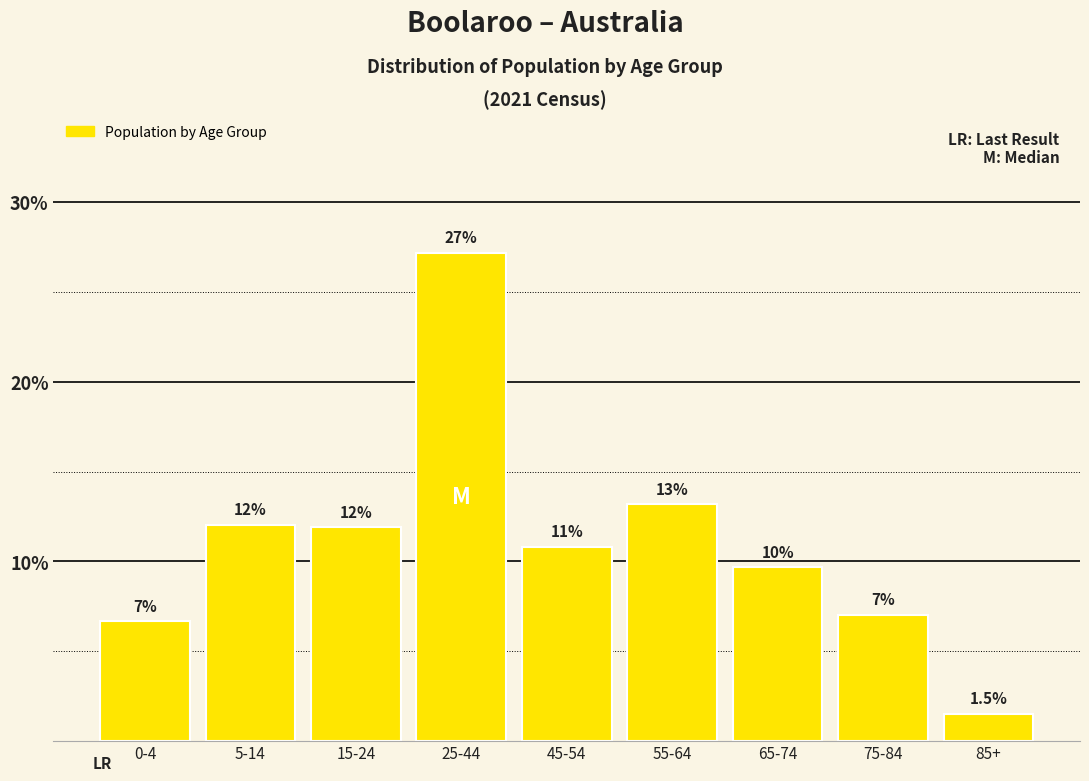

Reading left to right, extract all data points from this chart.

6.7	12.0	11.9	27.2	10.8	13.2	9.7	7.0	1.5